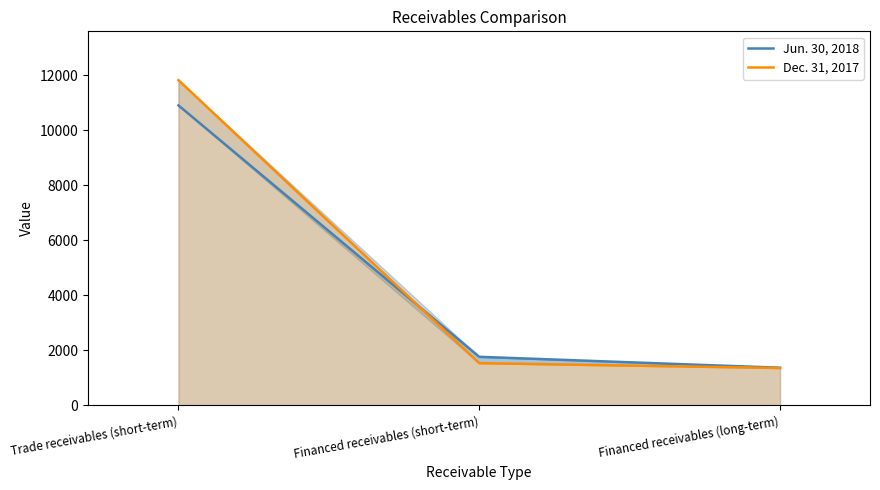

At which label is Dec. 31, 2017 closest to 6585?

Financed receivables (short-term)